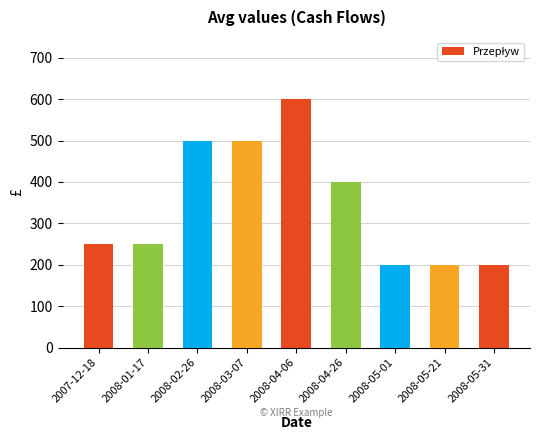

What is the sum of all values?

3100